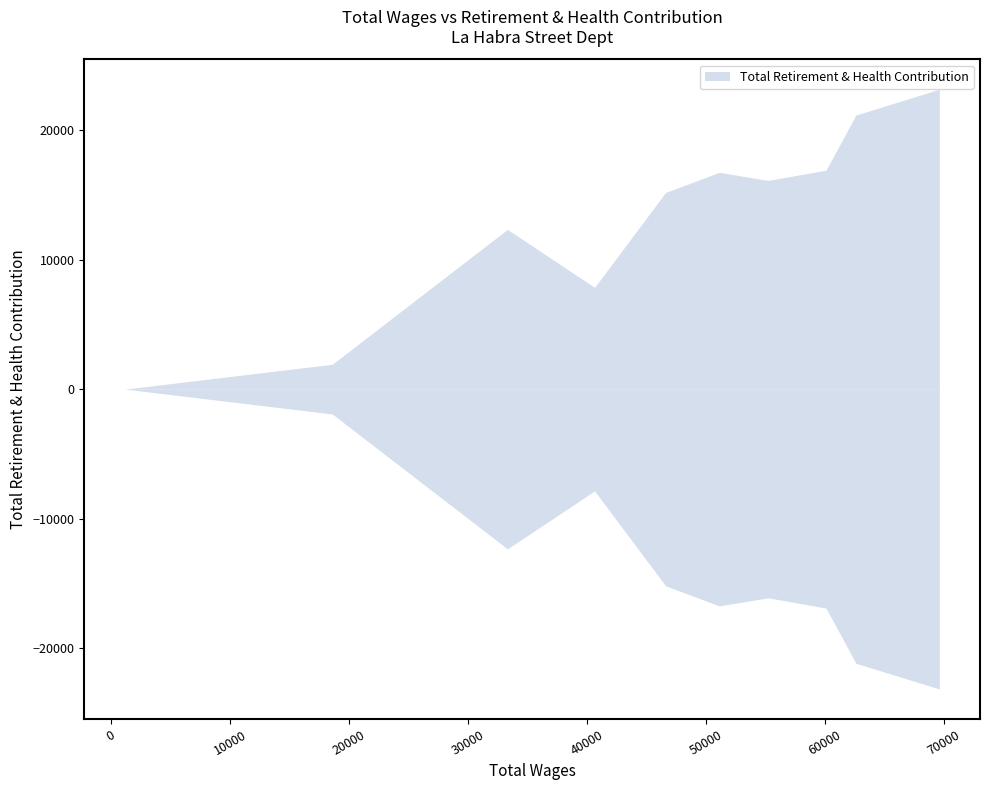

How many data points are above 16100?

4